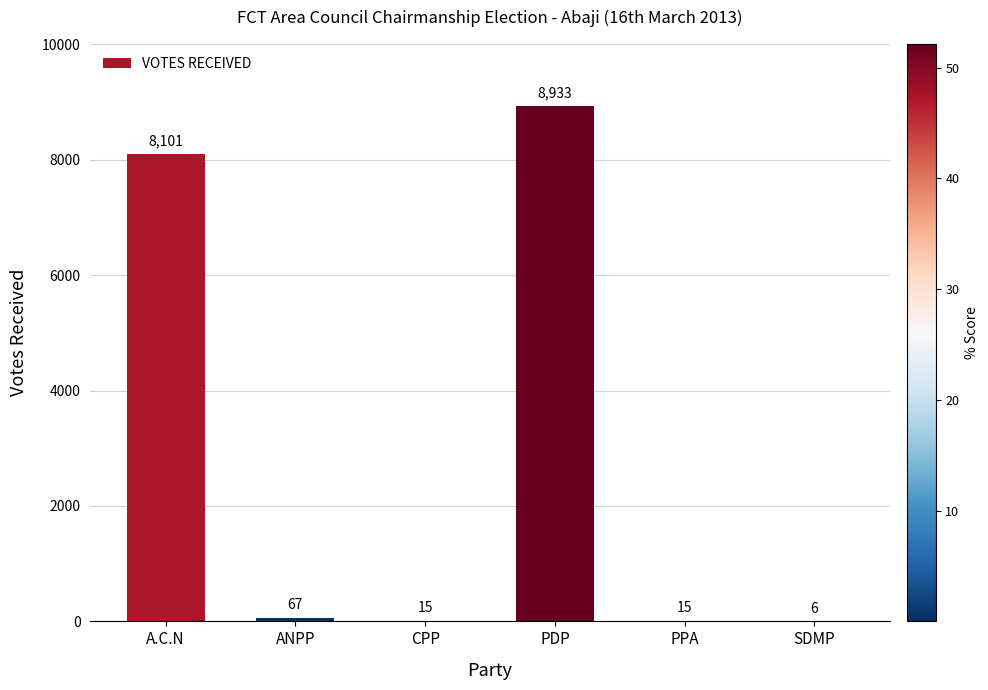

What is the approximate value at ANPP, to the nearest 100?

100